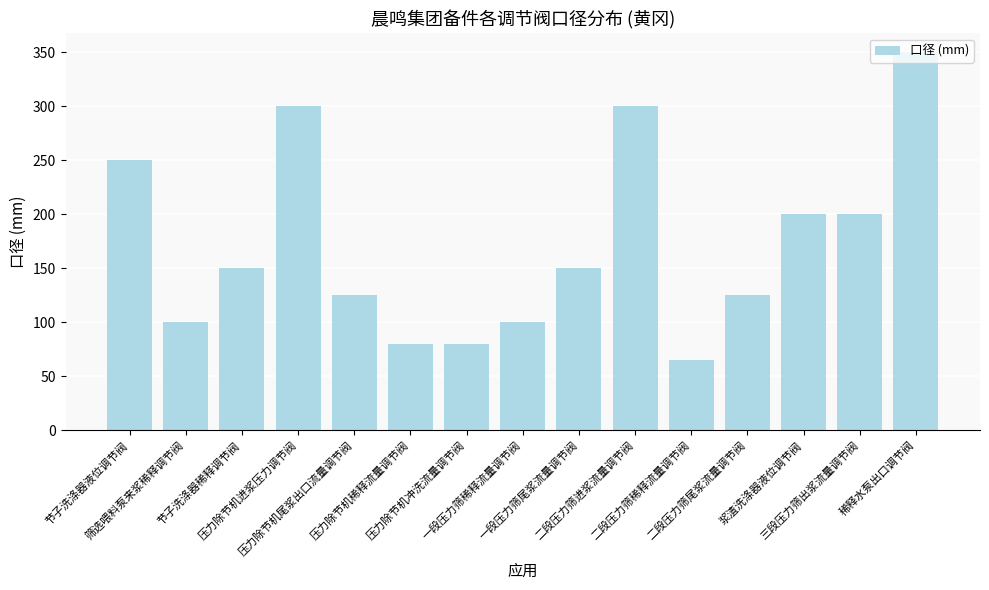

True or false: the data shows 125 at 二段压力筛尾浆流量调节阀.

True